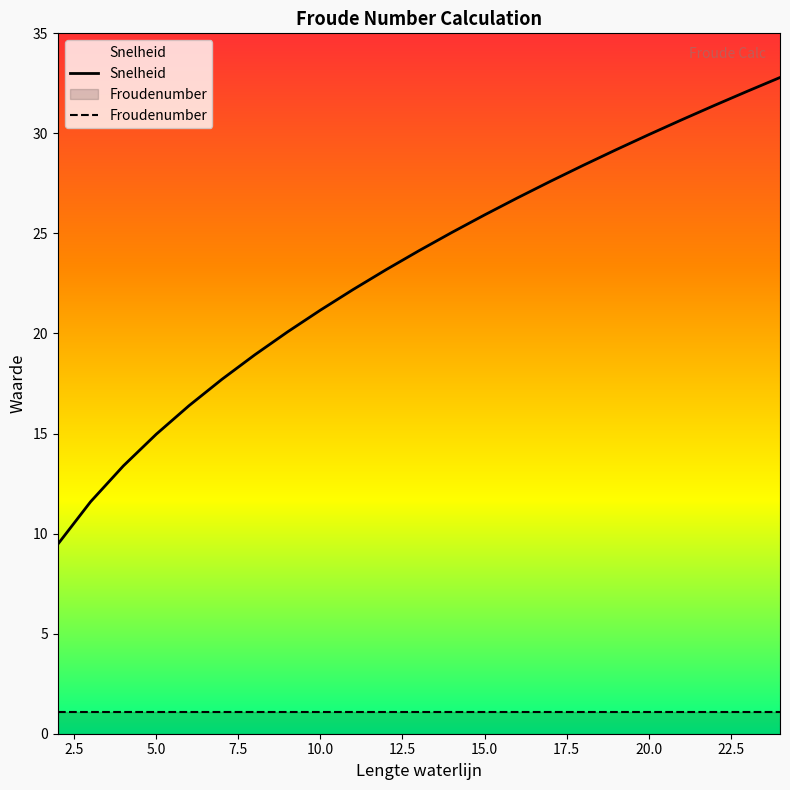

What is the maximum value shown in the chart?

32.8